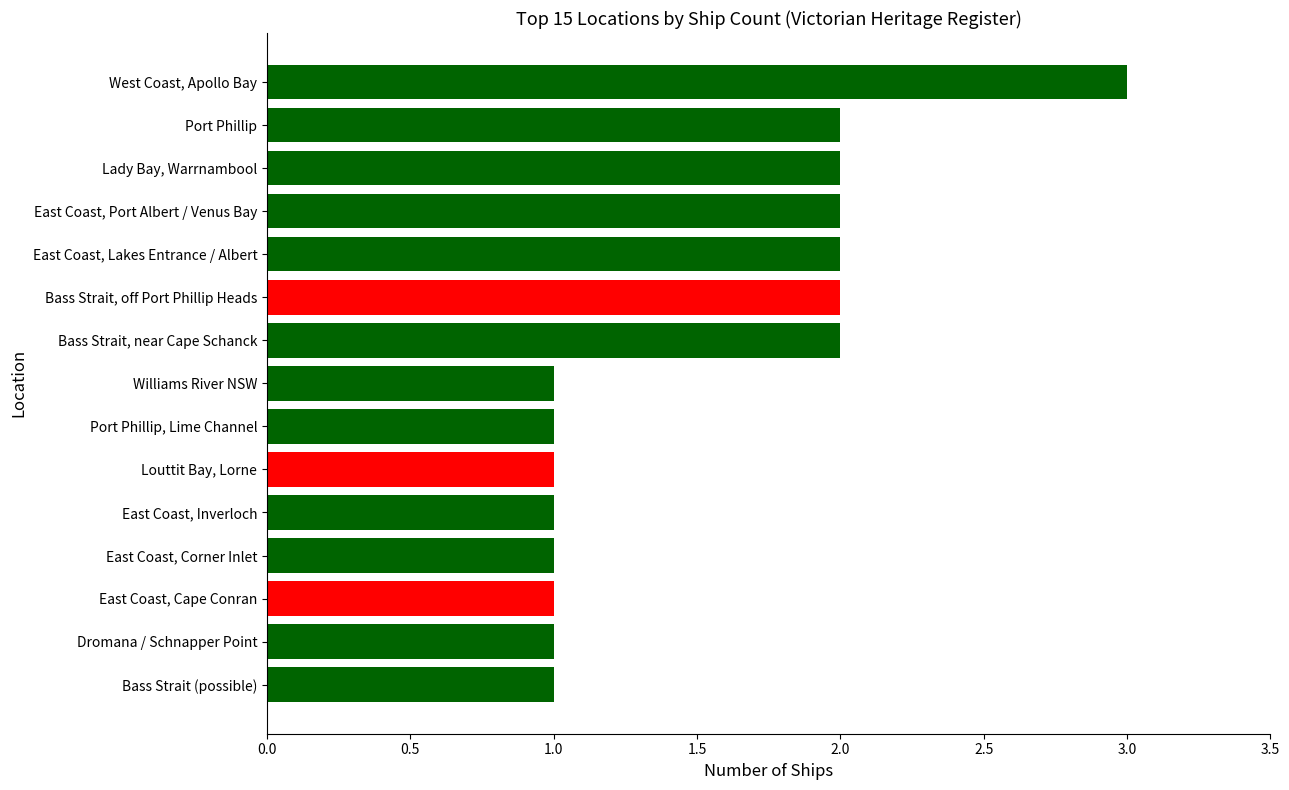

What is the smallest value displayed?

1